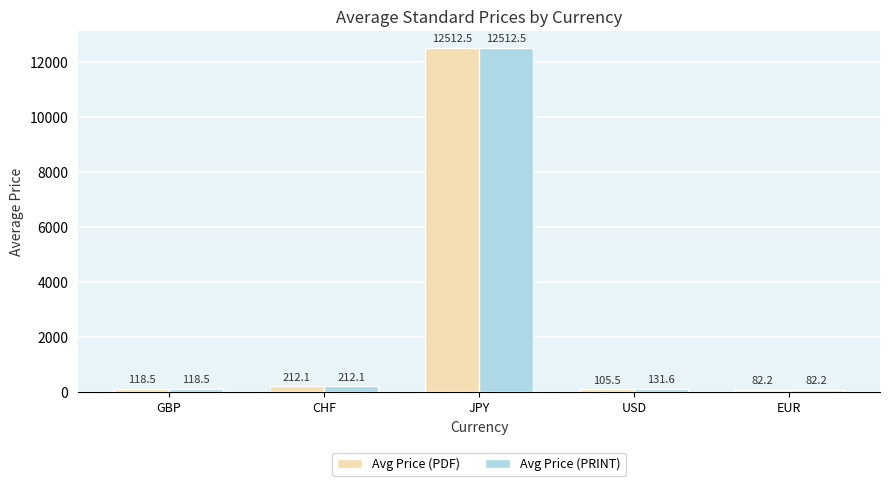

At which label is Avg Price (PDF) closest to 6297?

CHF